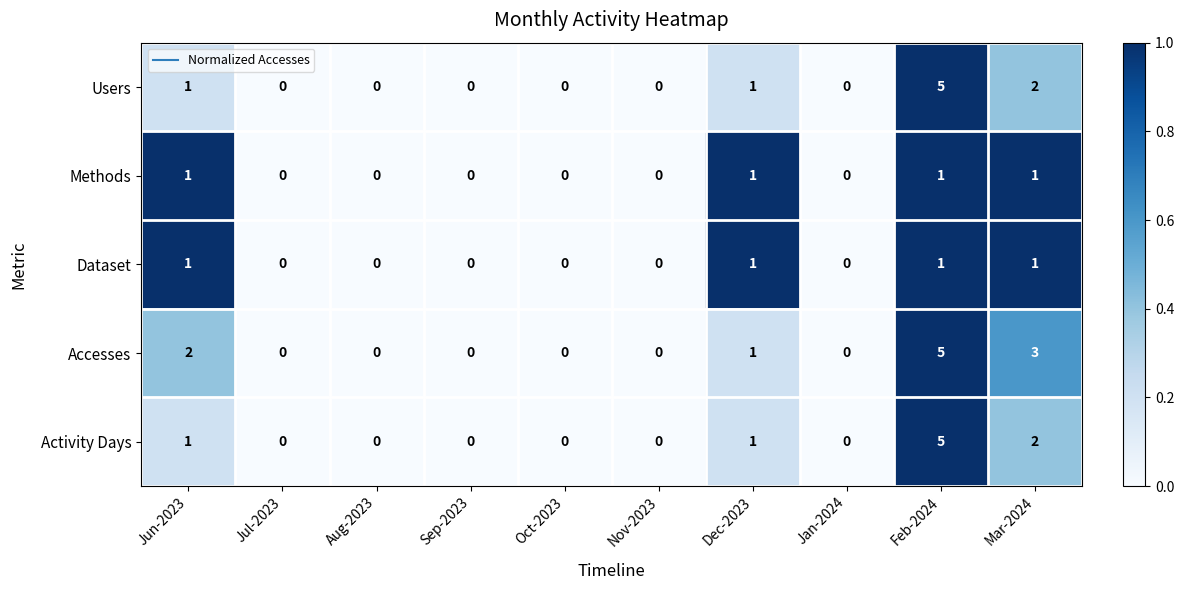

What is the sum of all Dataset values?

4